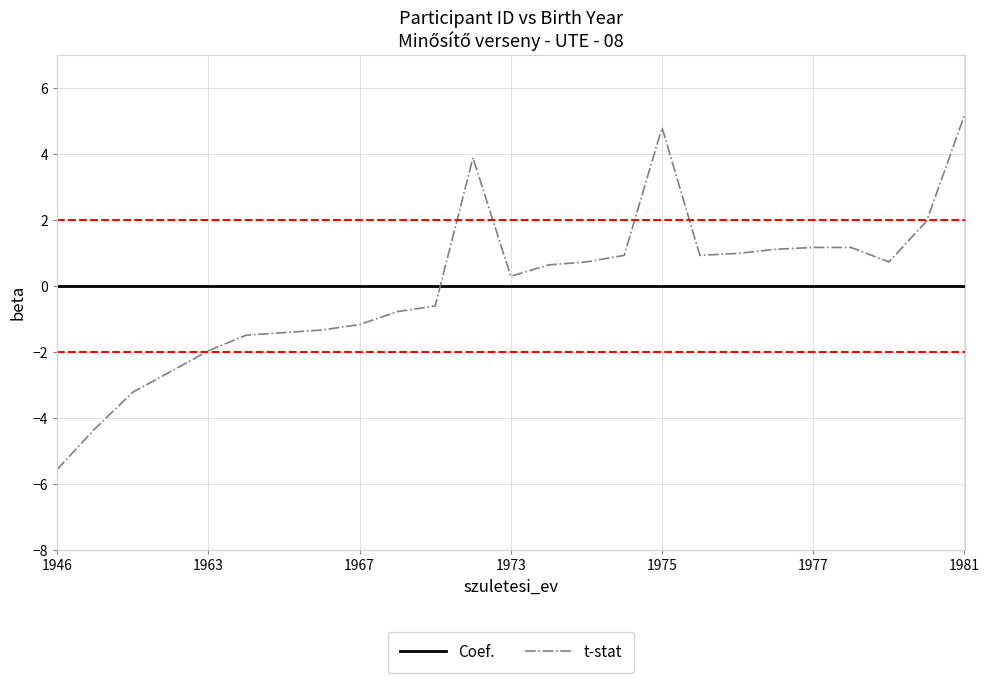

Which series has the largest range (max minus min)?

t-stat